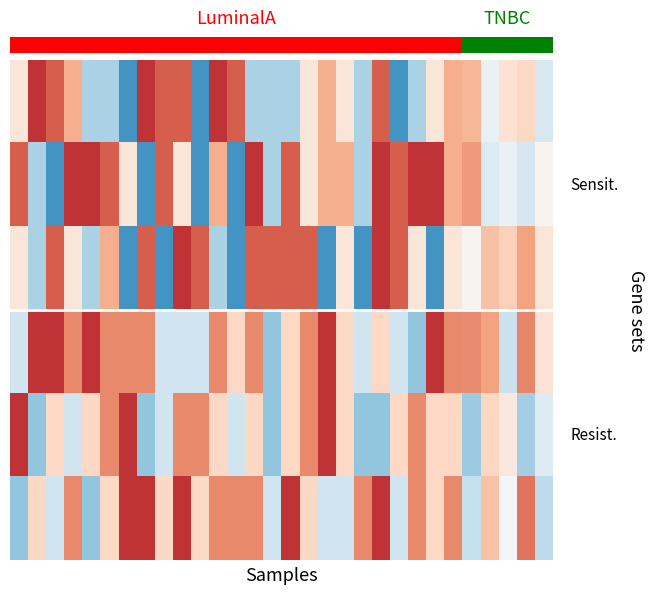

How many data points does each series have?

30